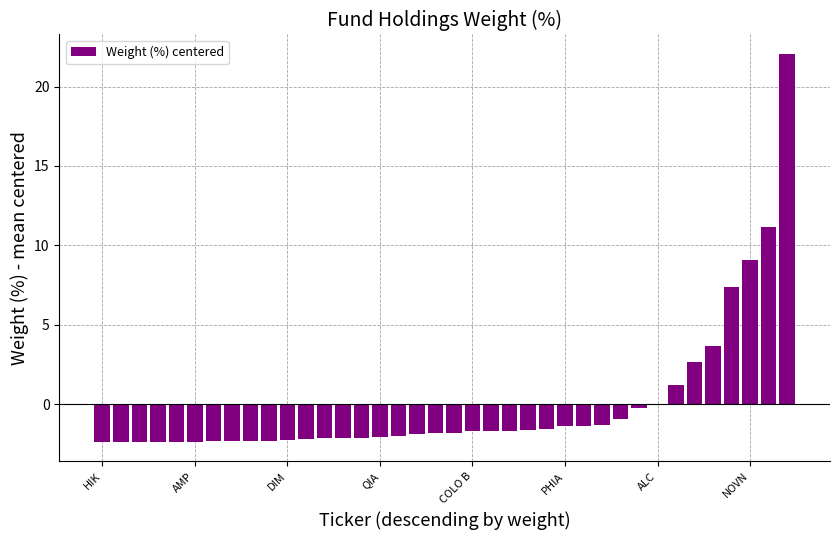

Are the bars horizontal?

No